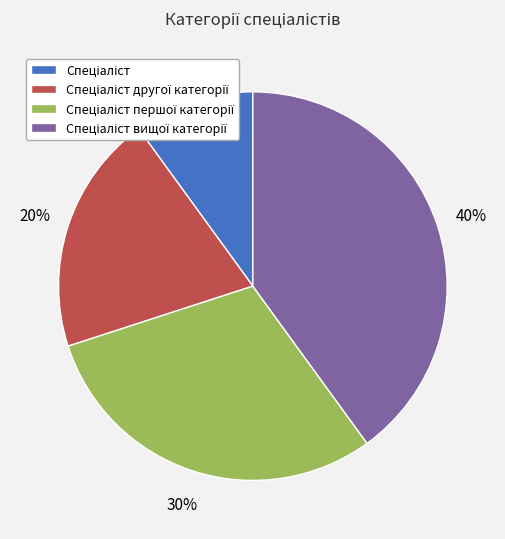

Does any single category account for the majority?

No